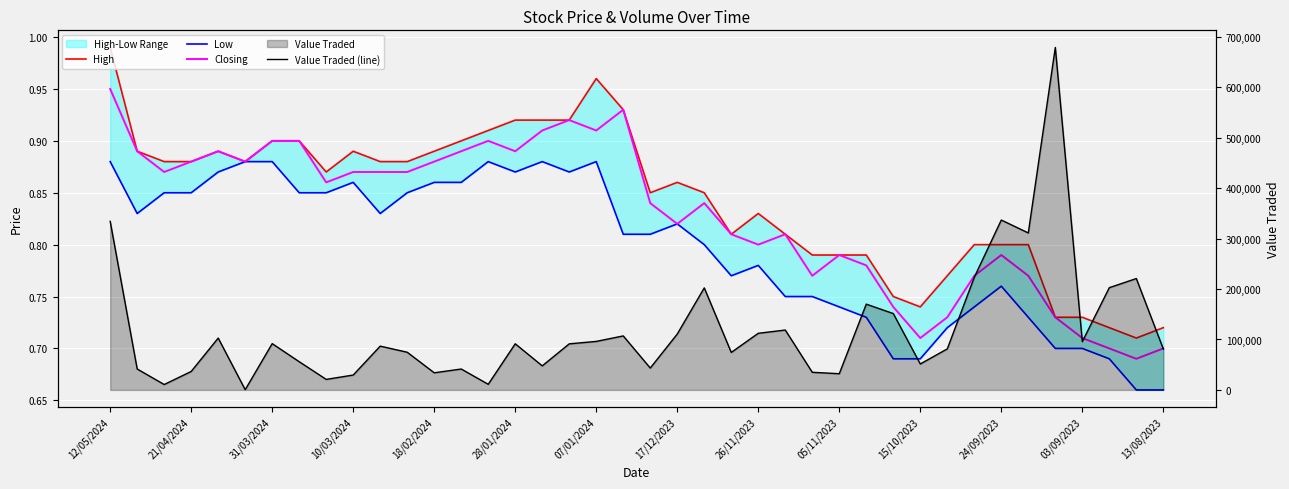

The Low series shows 0.7 at 34. True or false?

True